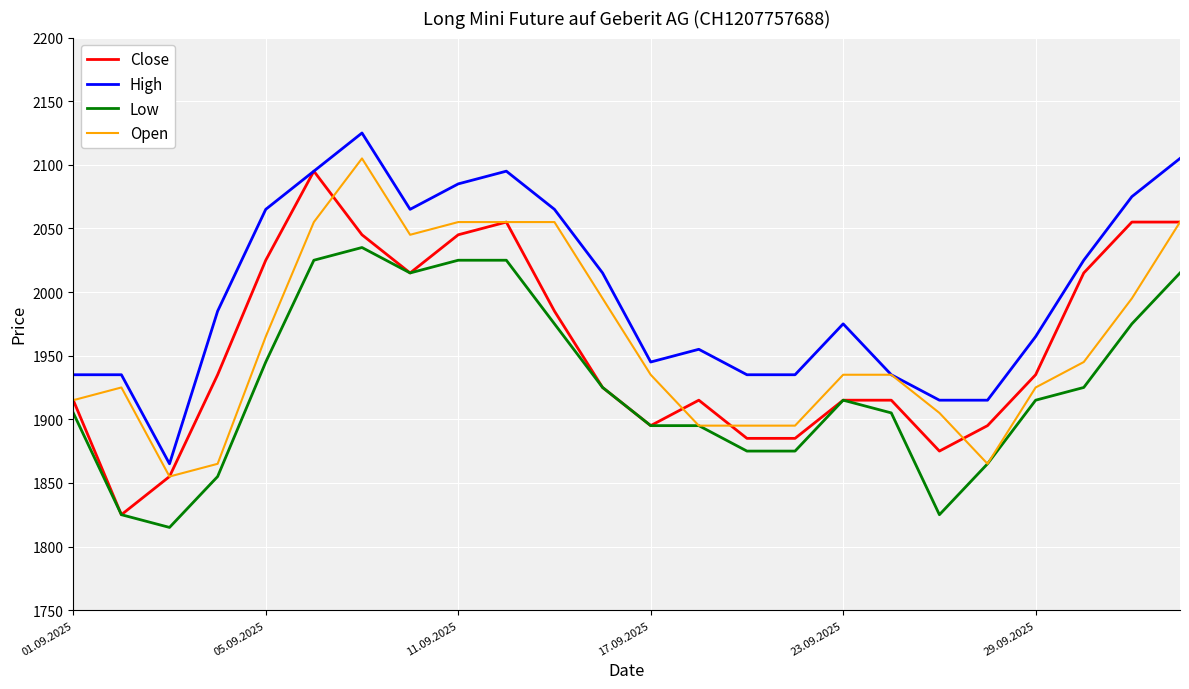

True or false: High and Low intersect in this chart.

False